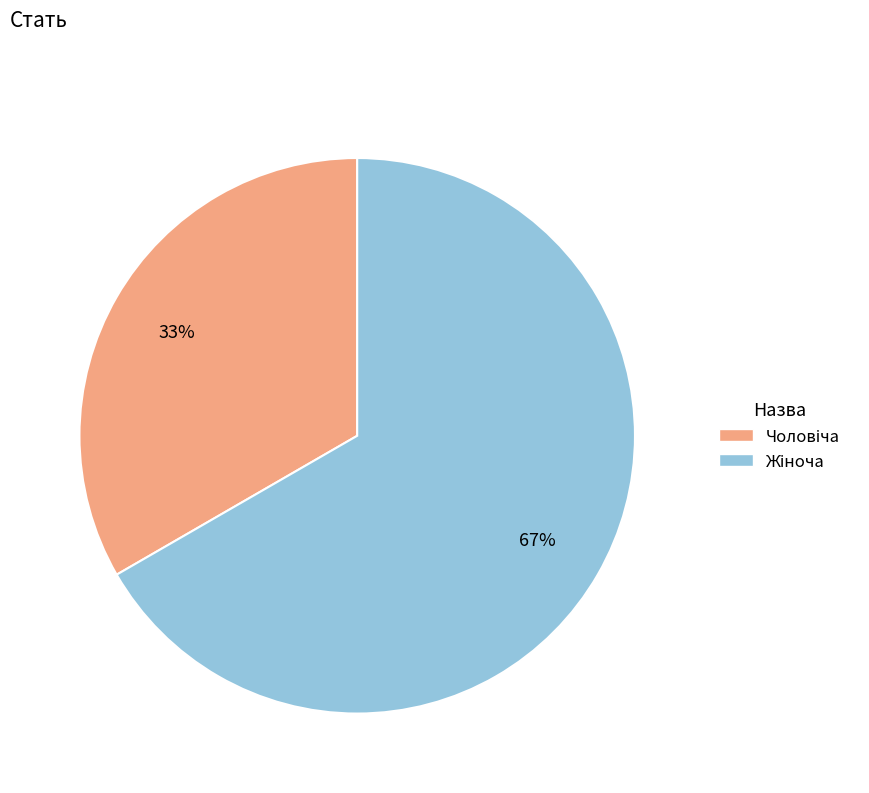

To the nearest percent, what is the average slice percentage?

50%